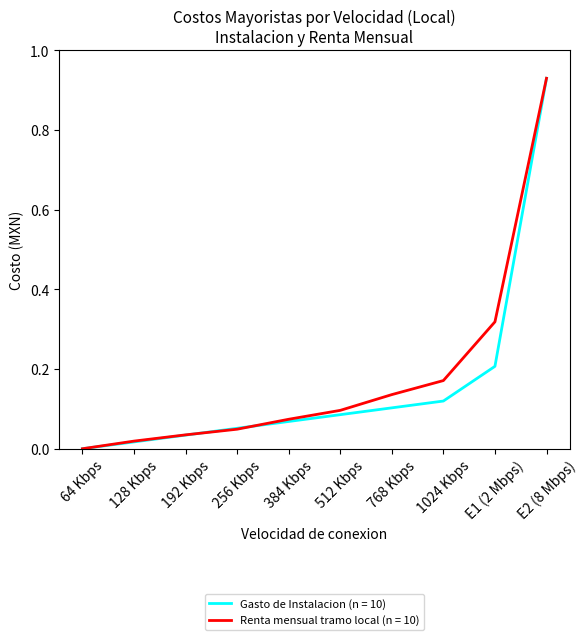

What are all the series names shown in the legend?

Gasto de Instalacion (n = 10), Renta mensual tramo local (n = 10)